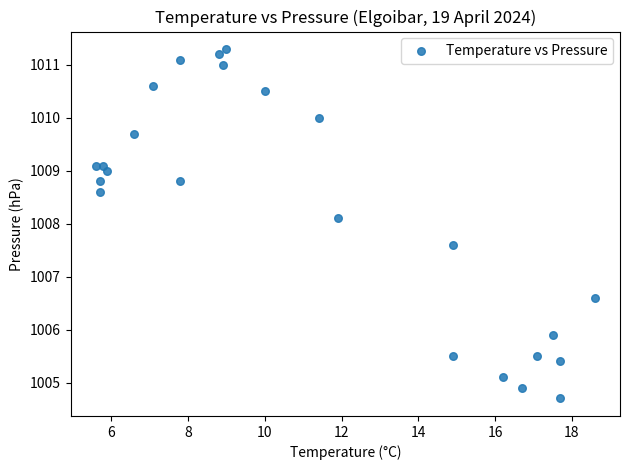

What Y value in the scatter plot is closest to 1008?

1008.1